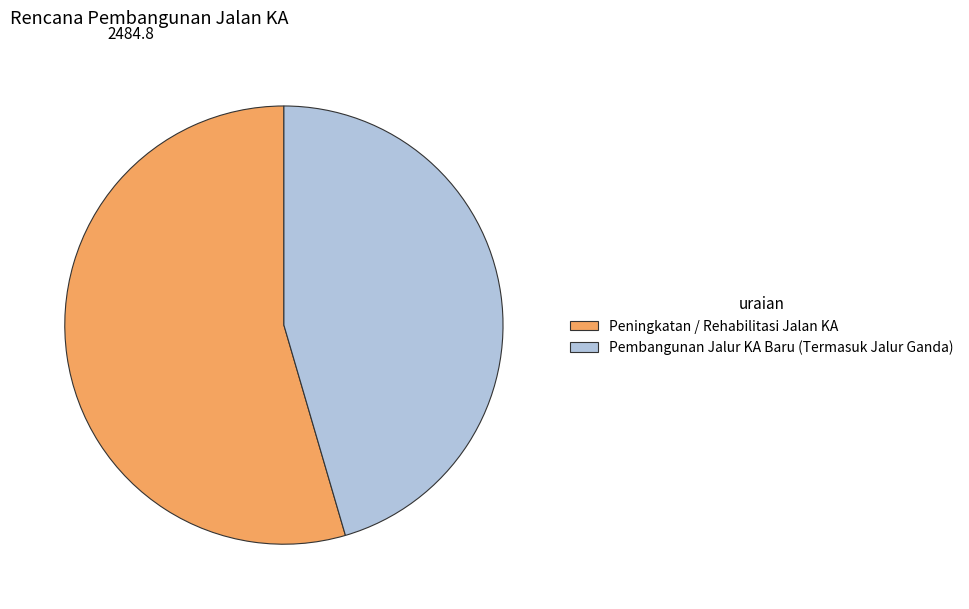

Is there a majority slice in this chart?

Yes